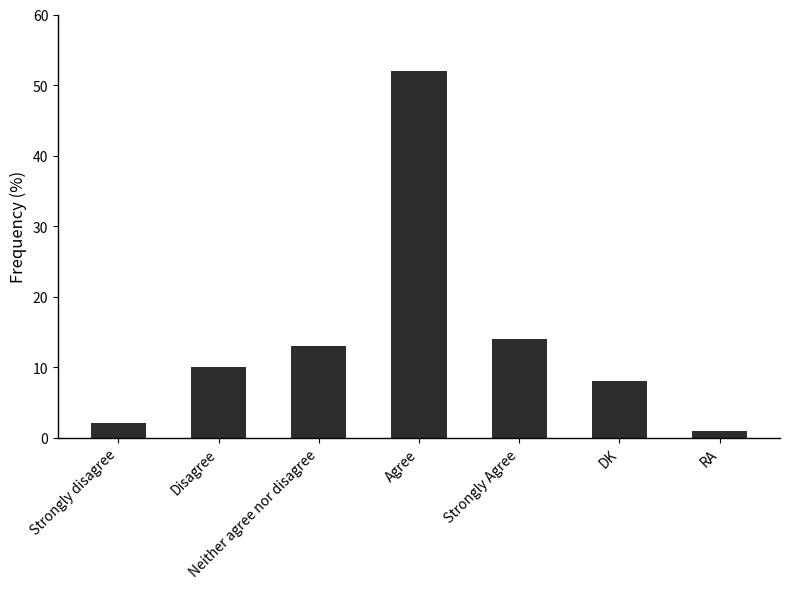

How many values are below 10?

3